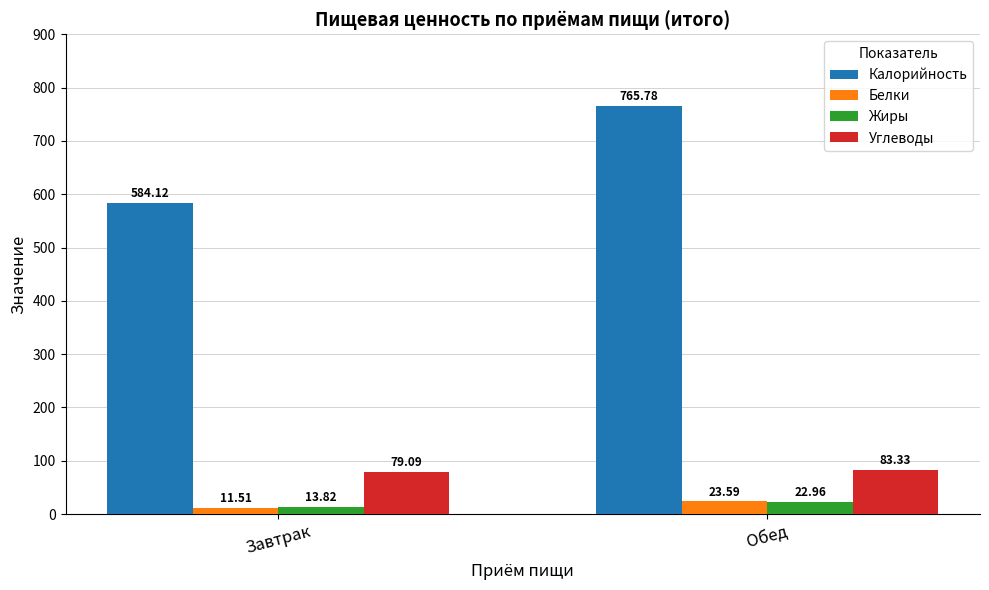

At which label is Калорийность closest to 674?

Завтрак